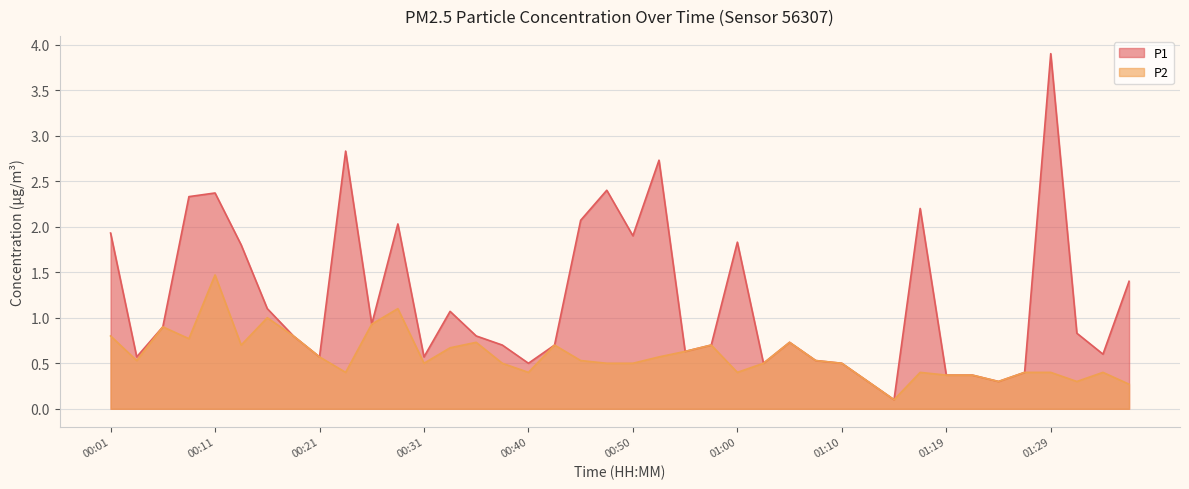

Rank the series by their maximum value, from lowest to highest.

P2, P1